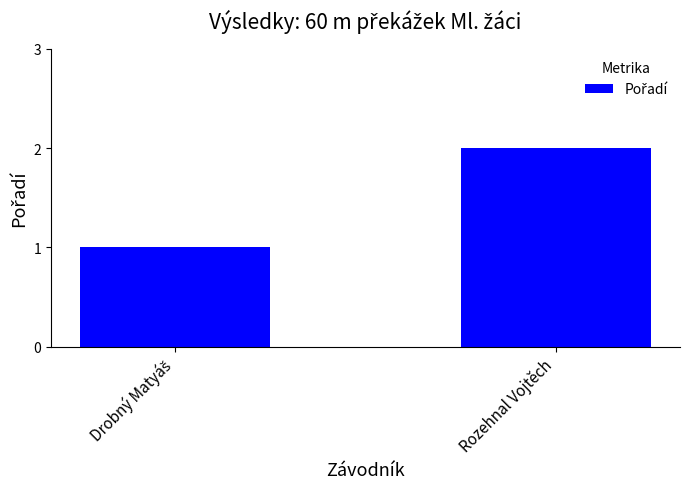

What is the label of the 1st bar from the right?

Rozehnal Vojtěch